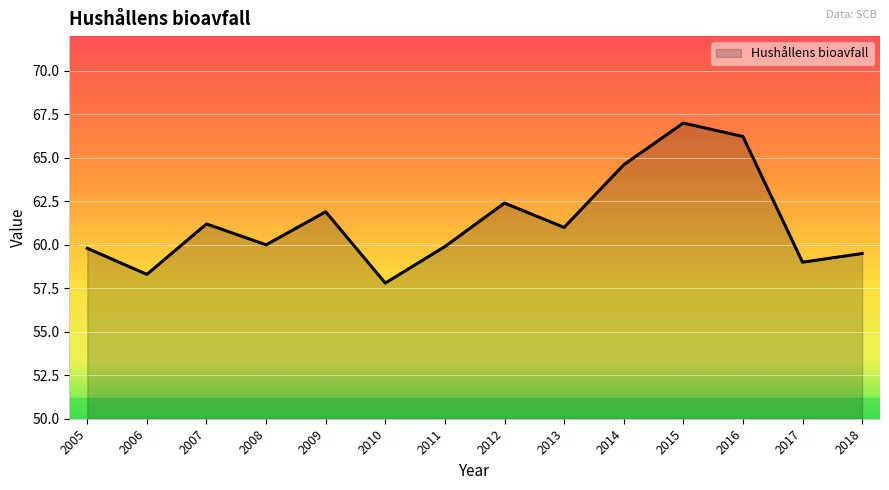

At which label is the value closest to 62?

2009